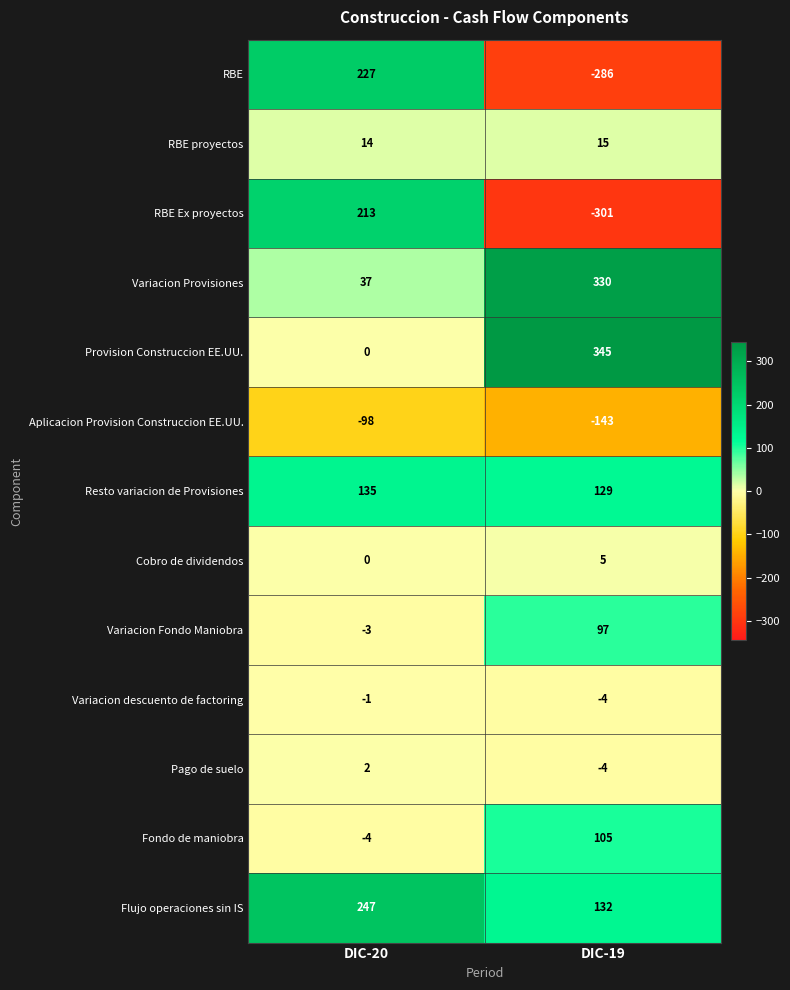

What is the total value across all series at DIC-20?

769